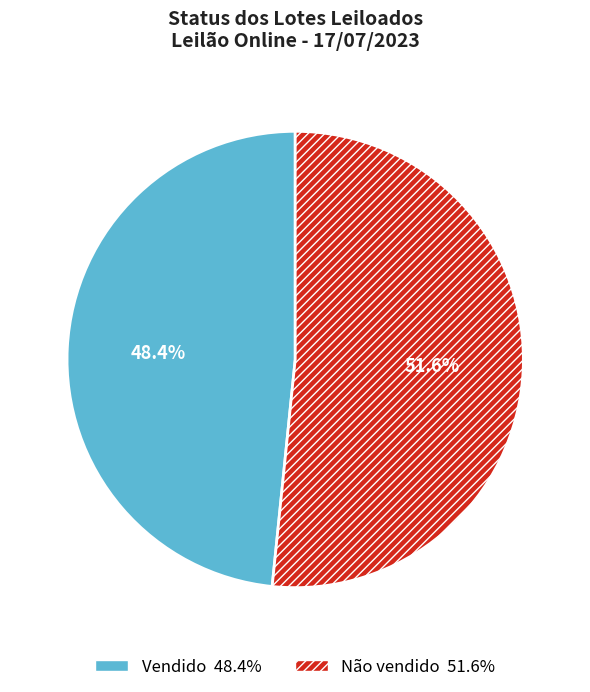

Approximately how many times larger is the value at Vendido compared to Não vendido?

0.9